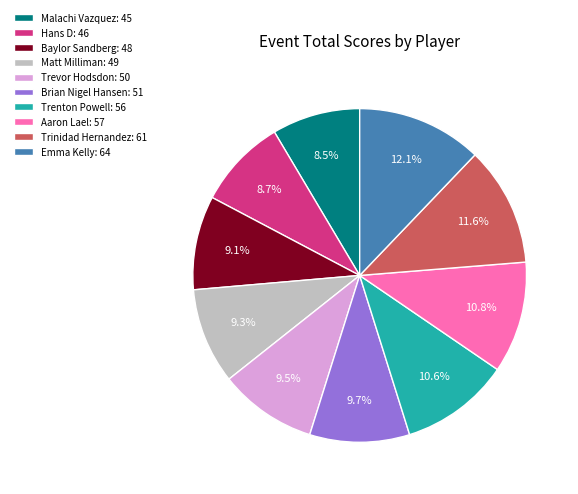

To the nearest percent, what is the combined percentage of Aaron Lael and Malachi Vazquez?

19%